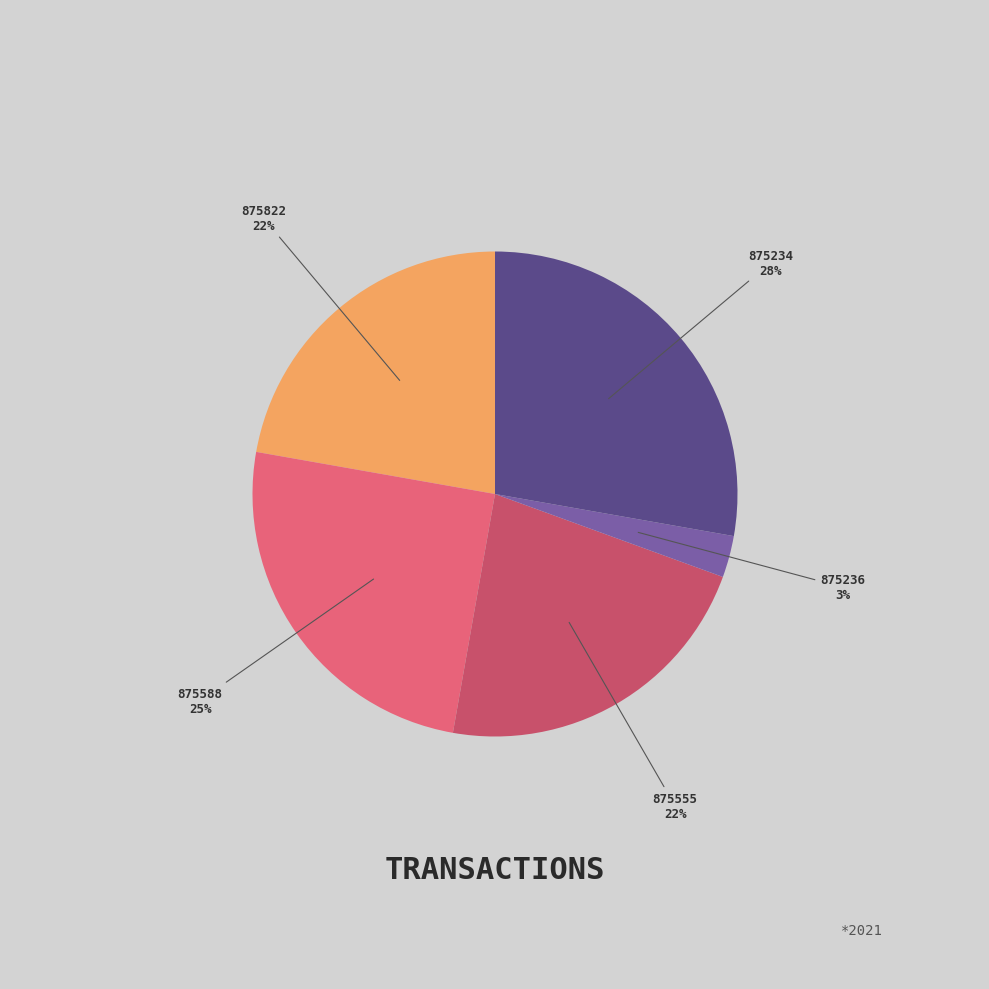

Which slice is the smallest?

875236